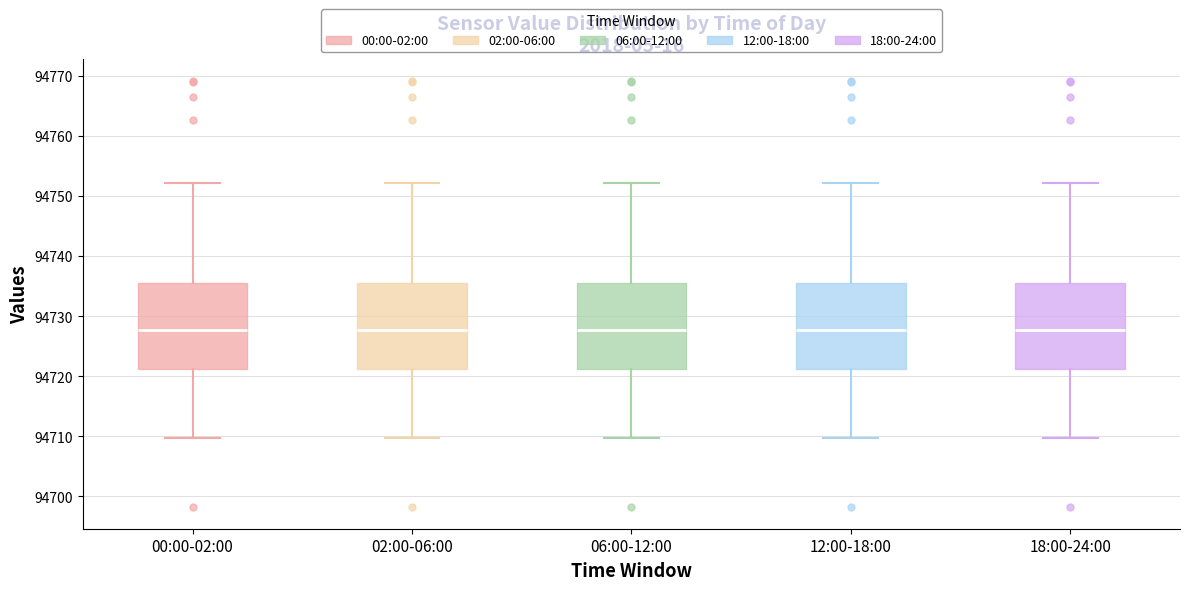

Reading left to right, read every box against the y-axis: the position of its median line, the range the box covers, and the ends of its whiskers. The values are not printed on the chart, so give them approximately, as read against the axis.

00:00-02:00: median 94728, box 94721 to 94736, whiskers 94710 to 94752
02:00-06:00: median 94728, box 94721 to 94736, whiskers 94710 to 94752
06:00-12:00: median 94728, box 94721 to 94736, whiskers 94710 to 94752
12:00-18:00: median 94728, box 94721 to 94736, whiskers 94710 to 94752
18:00-24:00: median 94728, box 94721 to 94736, whiskers 94710 to 94752